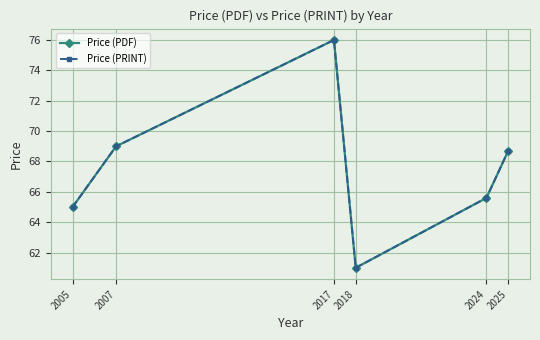

True or false: Price (PRINT) and Price (PDF) cross at least once.

False